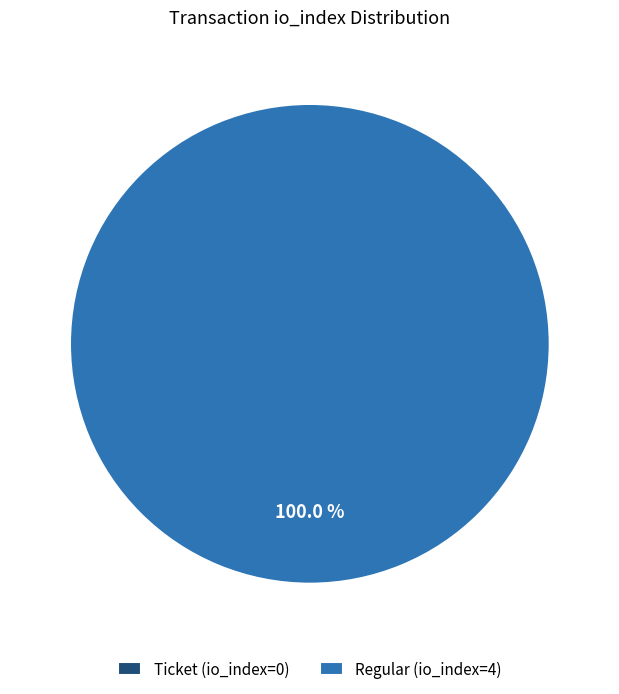

Rank the categories by value from lowest to highest.

Ticket (io_index=0), Regular (io_index=4)